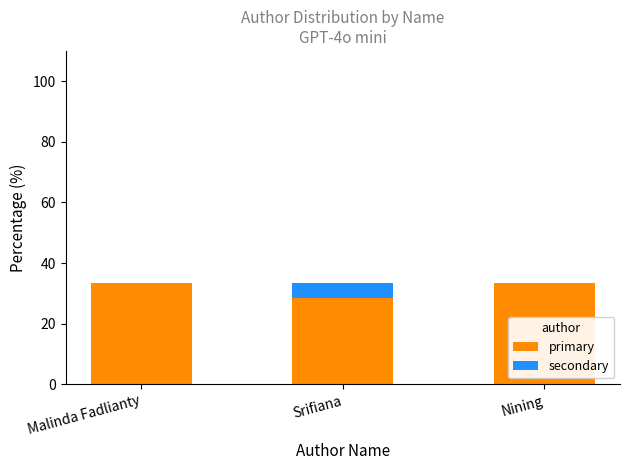

True or false: primary has a value of 28.6 at Srifiana.

True